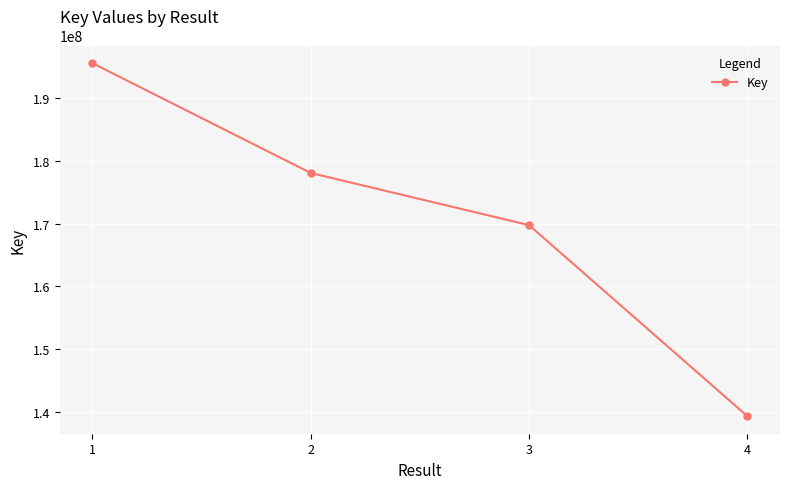

What is the value of the 2nd point from the left?

178112218